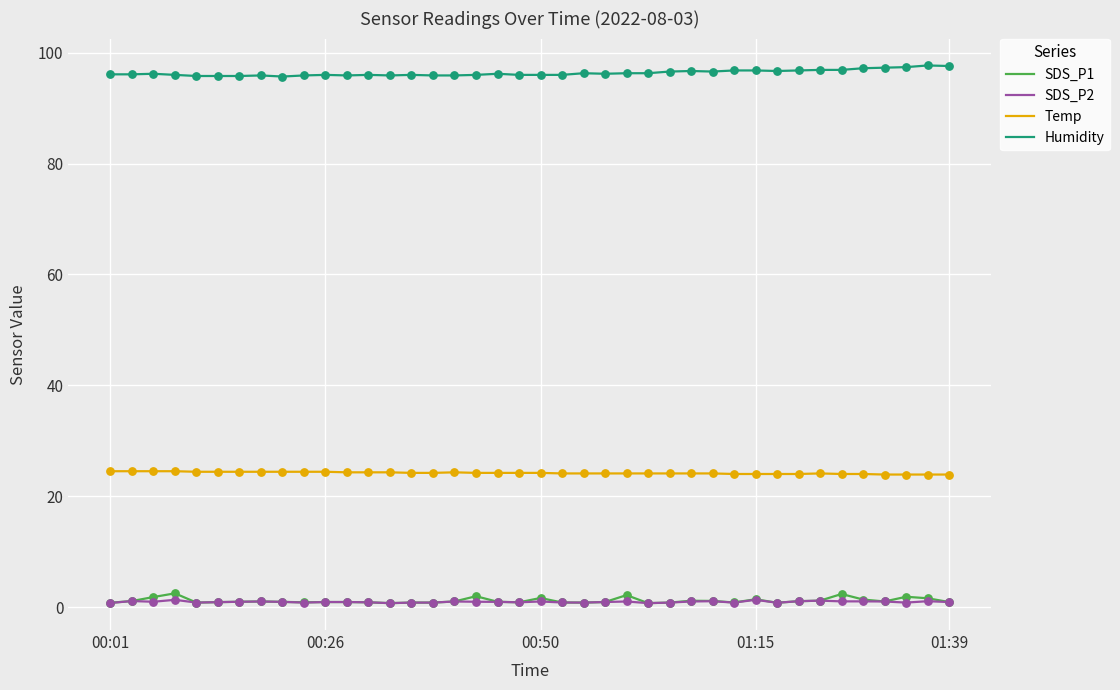

True or false: SDS_P2 and Humidity intersect in this chart.

False